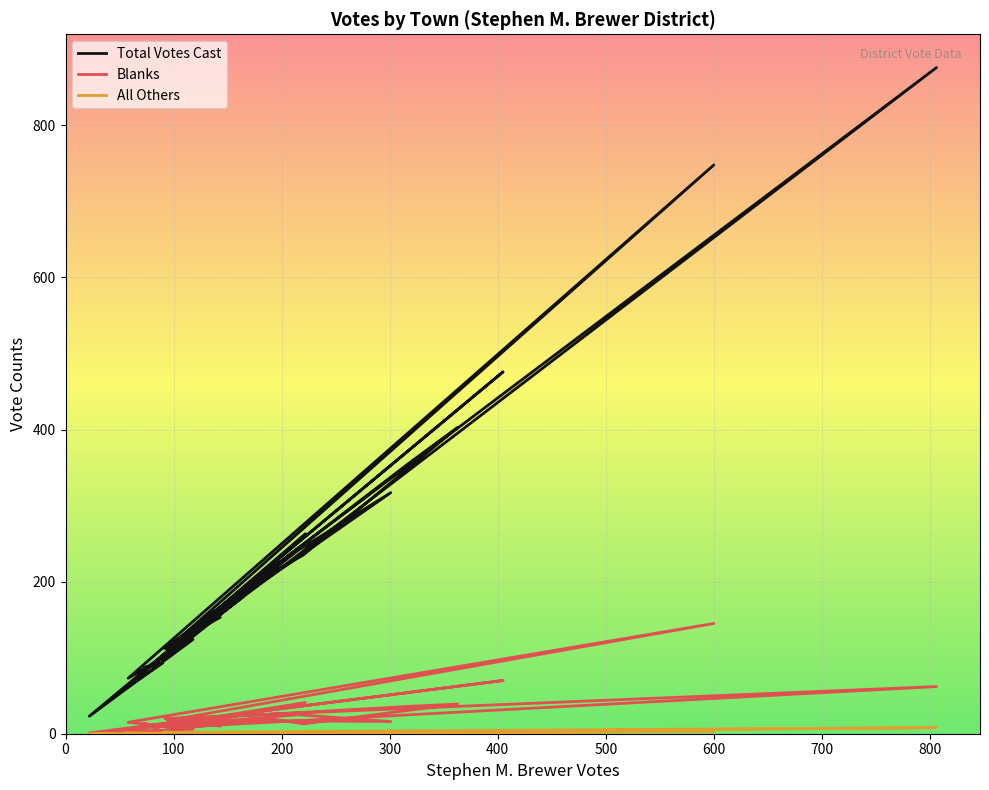

What is the average value of the Total Votes Cast series?

217